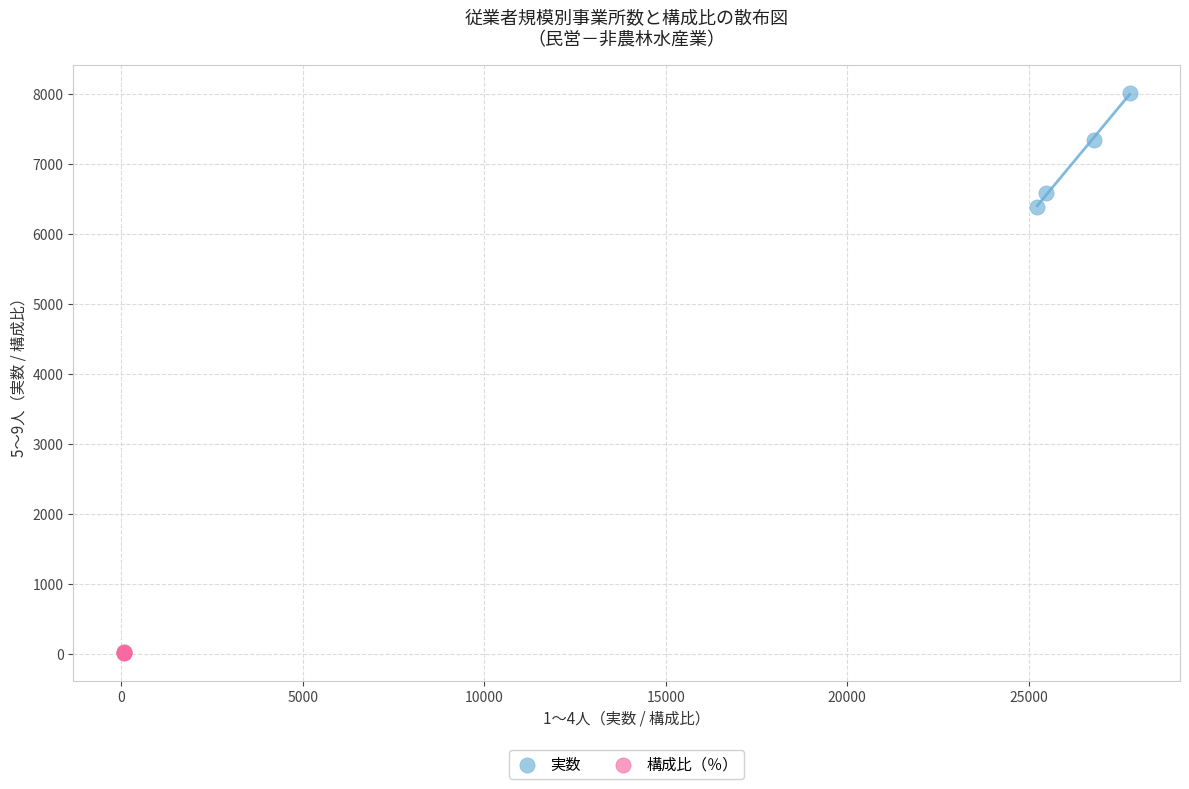

Which series reaches the minimum Y coordinate?

構成比（％）